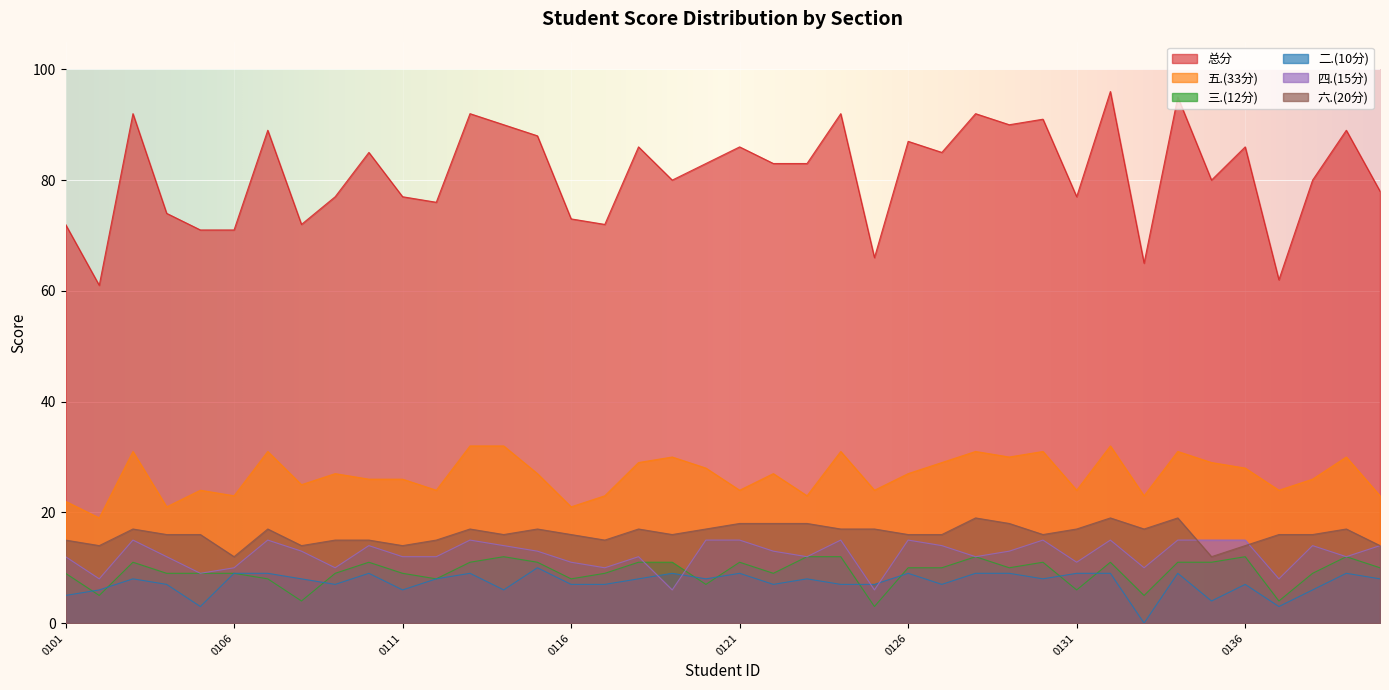

How many lines are shown in the chart?

6